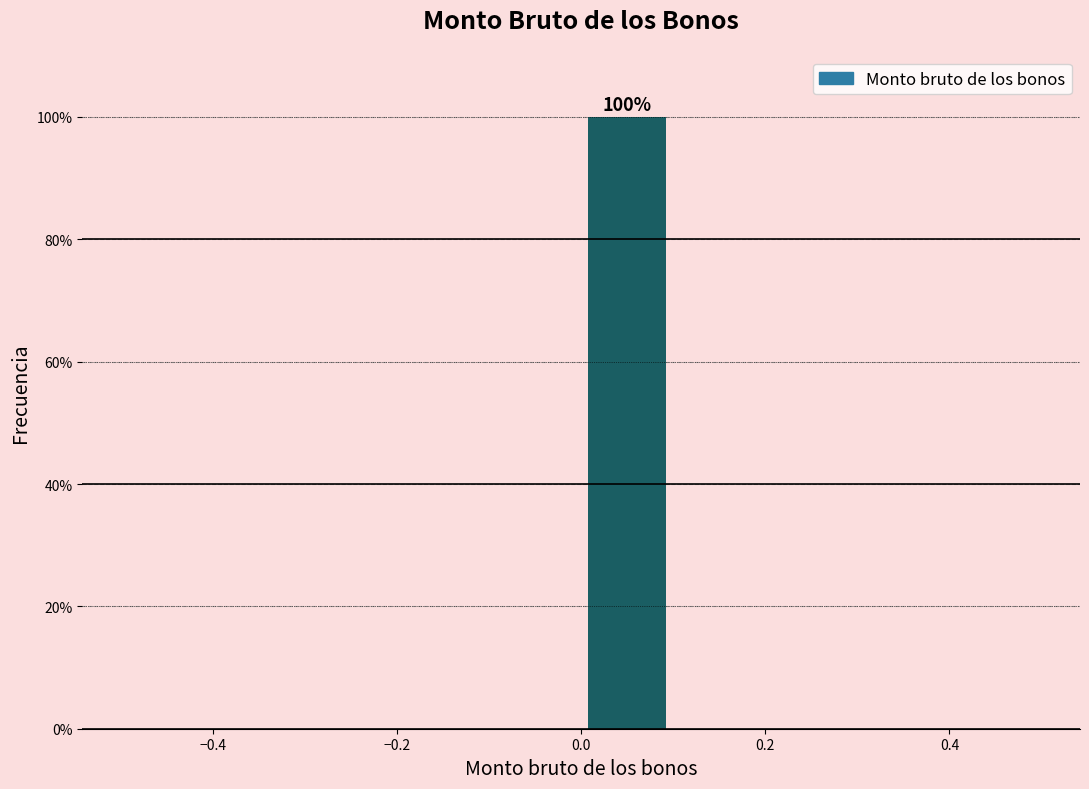

Which range on the x-axis has the tallest bar?

0.0 to 0.1